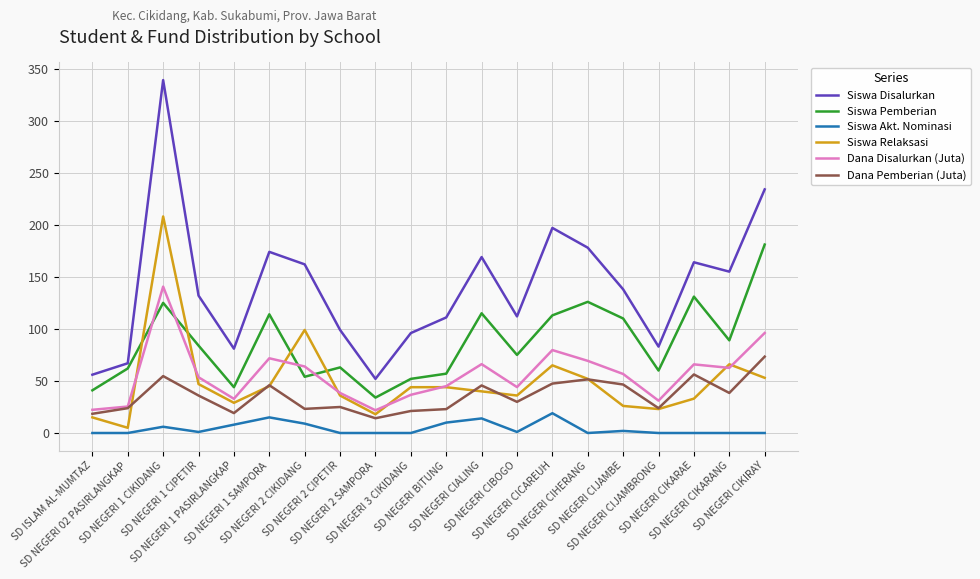

Rank the series by their maximum value, from highest to lowest.

Siswa Disalurkan, Siswa Relaksasi, Siswa Pemberian, Dana Disalurkan (Juta), Dana Pemberian (Juta), Siswa Akt. Nominasi